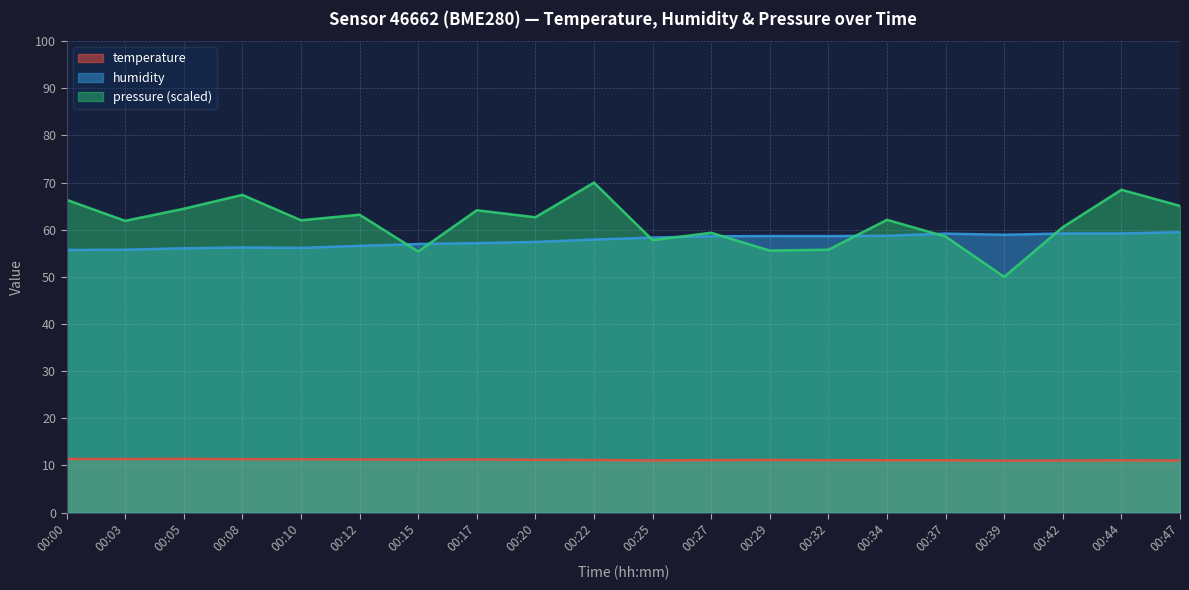

How many data points in humidity are above 58?

10